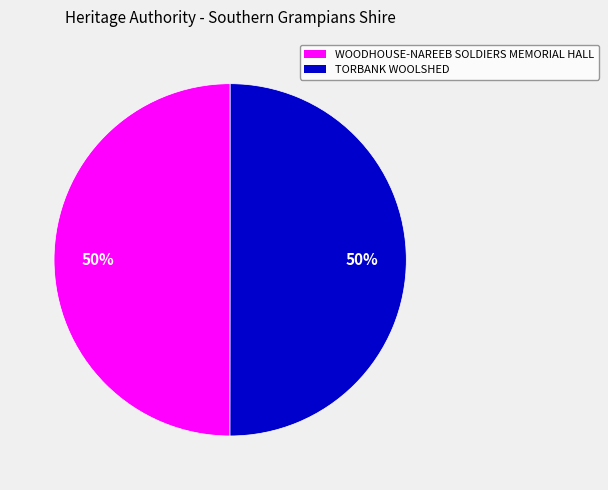

Approximately how many times larger is the value at WOODHOUSE-NAREEB SOLDIERS MEMORIAL HALL compared to TORBANK WOOLSHED?

1.0